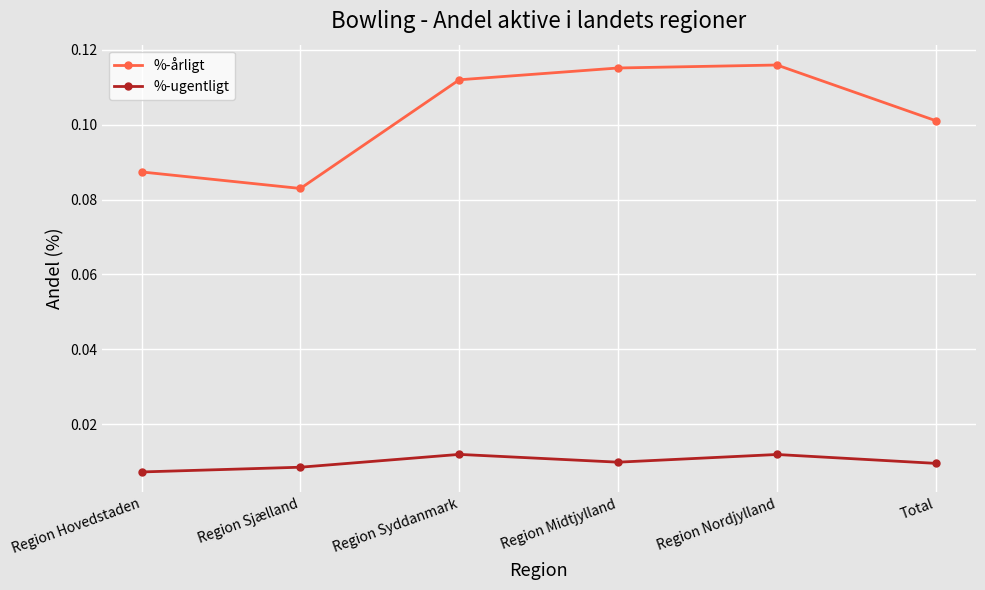

What is the label of the 2nd point from the right?

Region Nordjylland